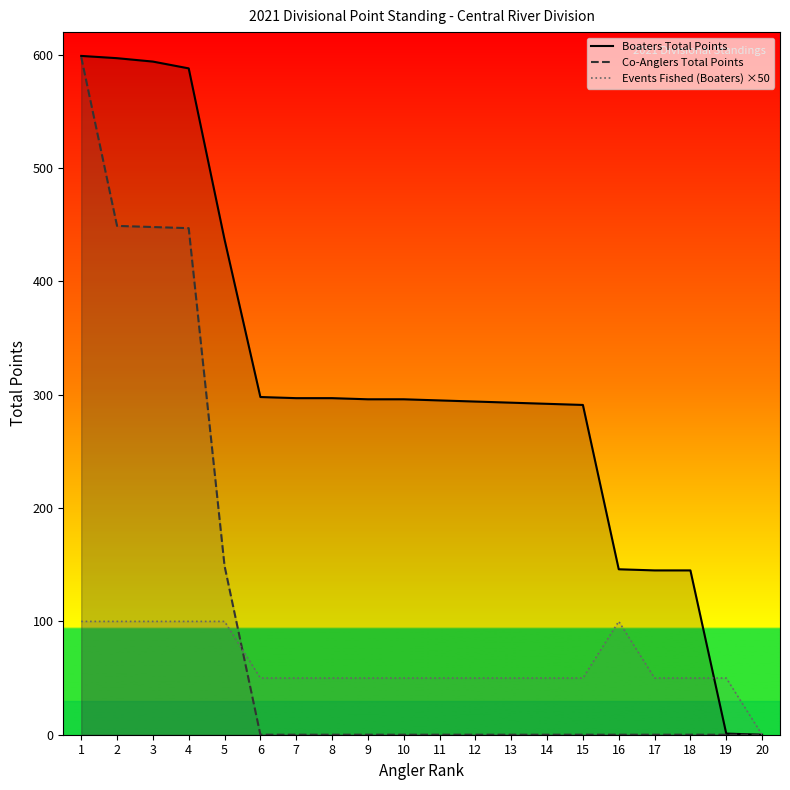

Which series has the widest spread of values?

Boaters Total Points